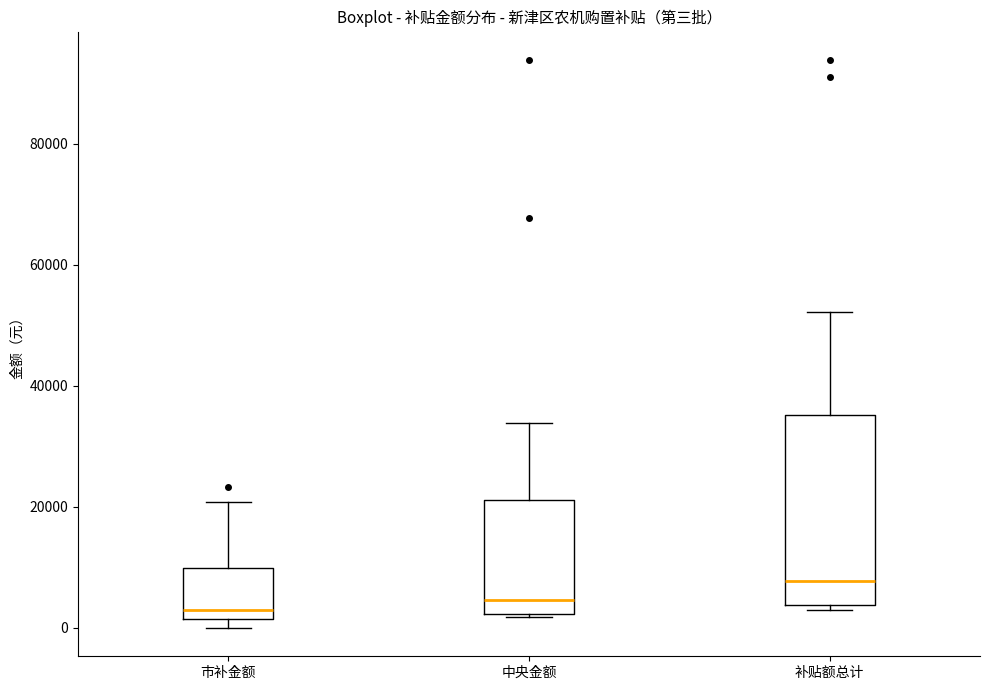

Where is the upper edge of the box for 市补金额 on the y-axis? The values are not printed on the chart, so give them approximately, as read against the axis.

10000